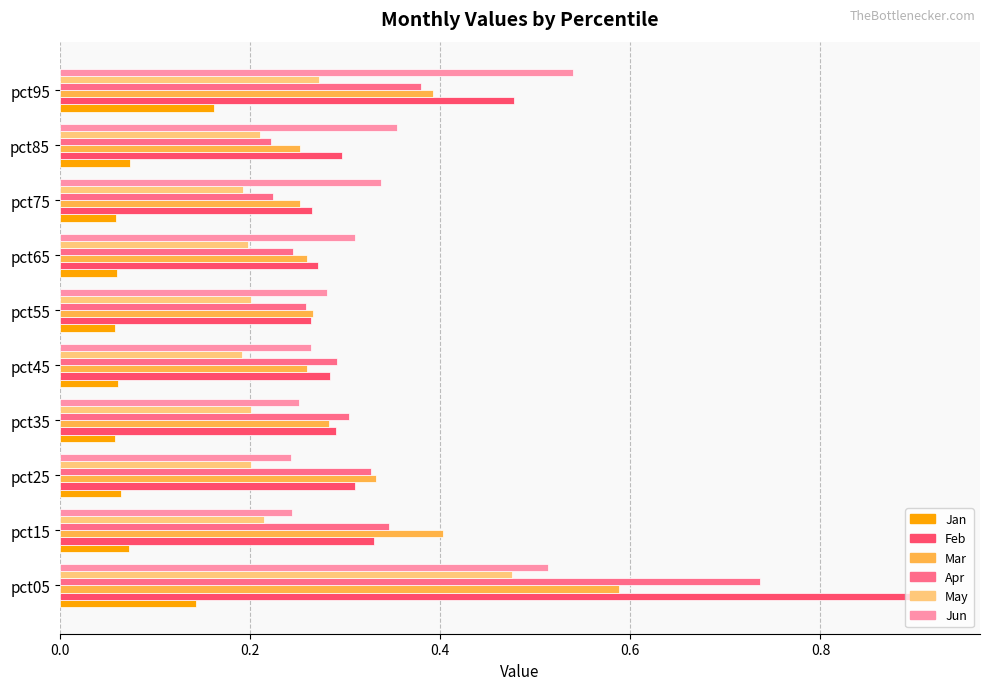

At how many categories does at least one series exceed 0?

10